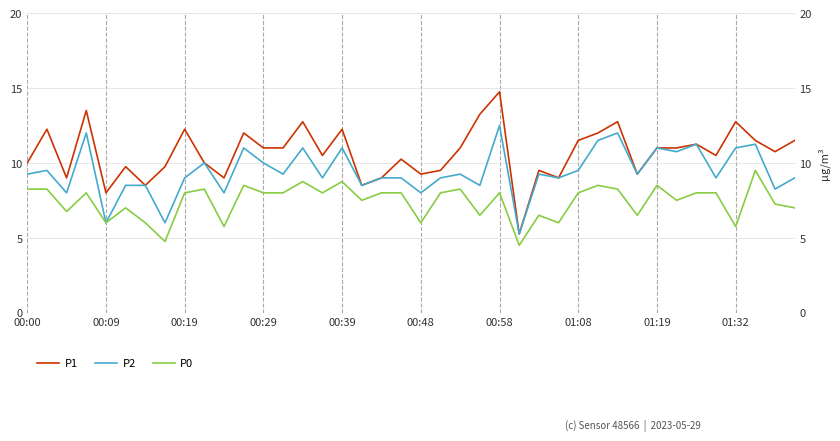

The value of P1 at 00:19 is 20.3. True or false?

False